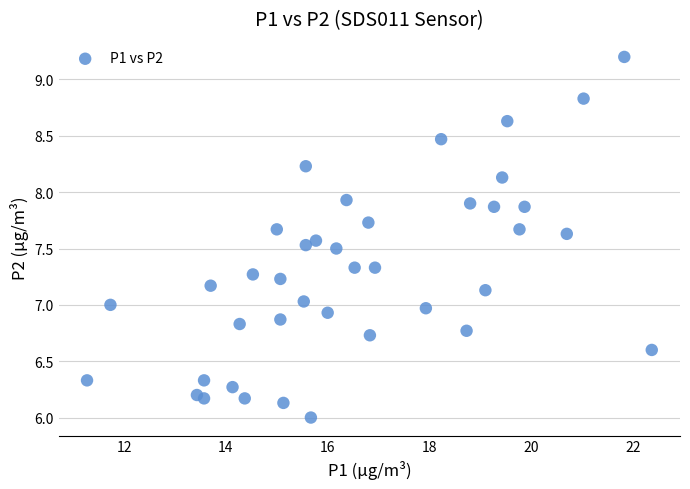

What is the range of X values (max minus min)?

11.1